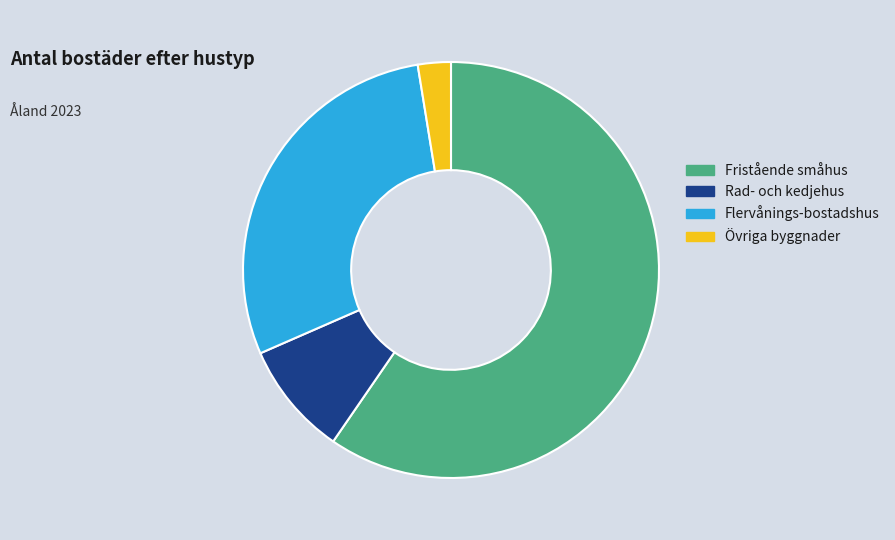

Which slice is the smallest?

Övriga byggnader